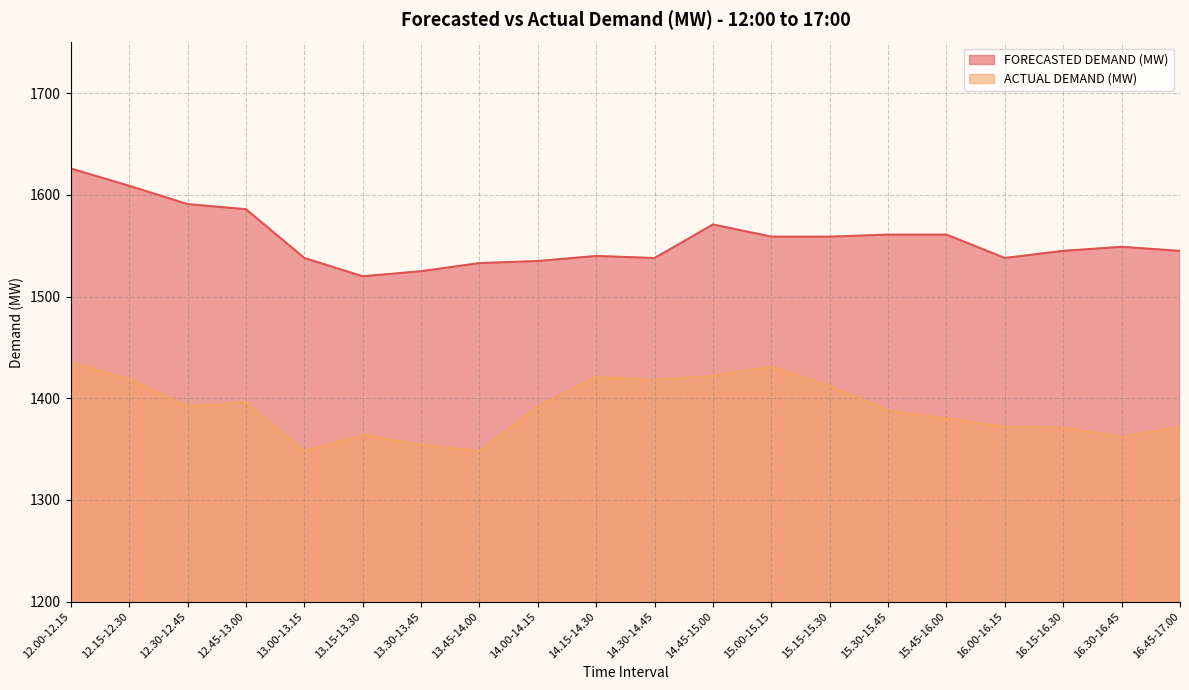

Count the number of categories in the chart.

20